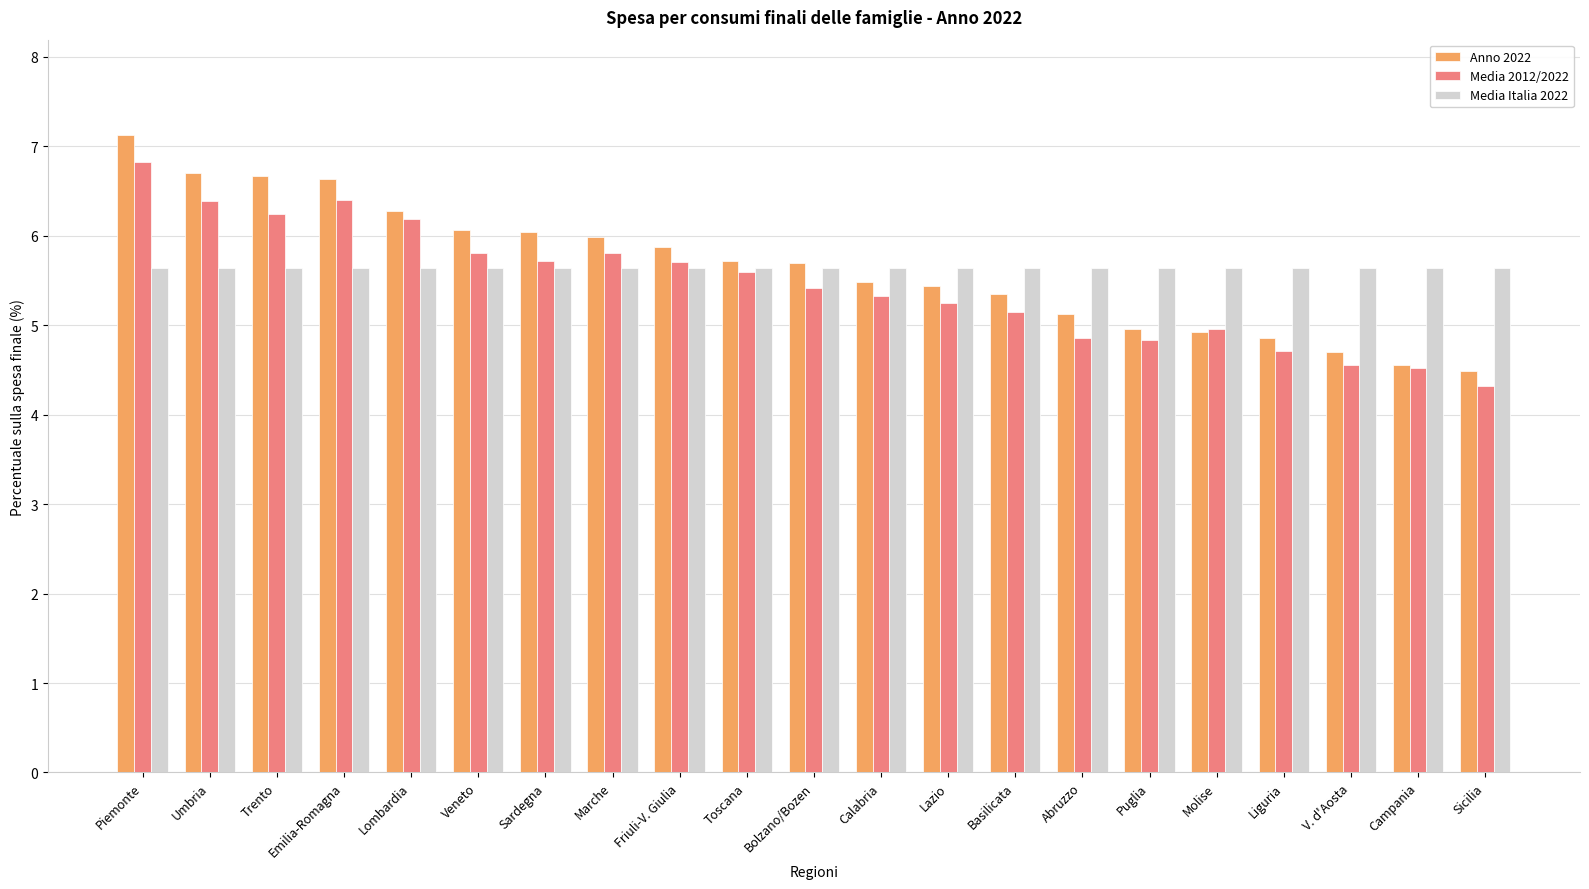

What is the total value across all series at Basilicata?

16.1